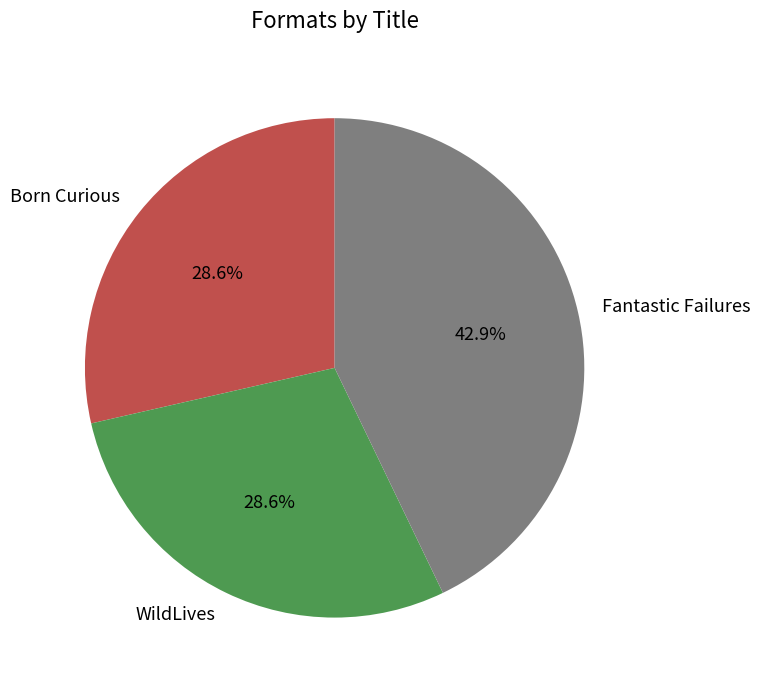

To the nearest percent, what is the average slice percentage?

33%